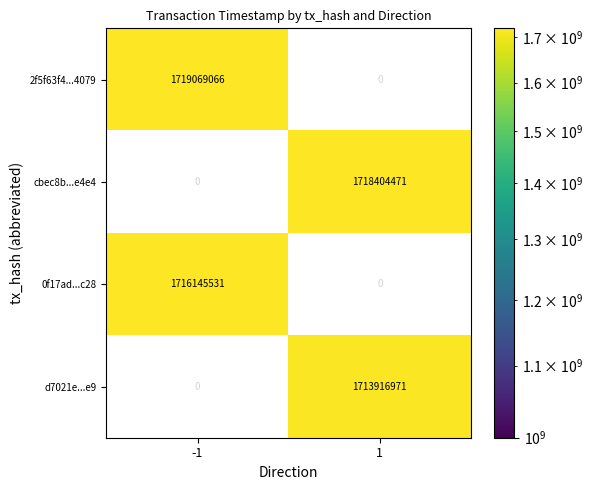

The d7021e...e9 series shows 2465002168.5 at 1. True or false?

False